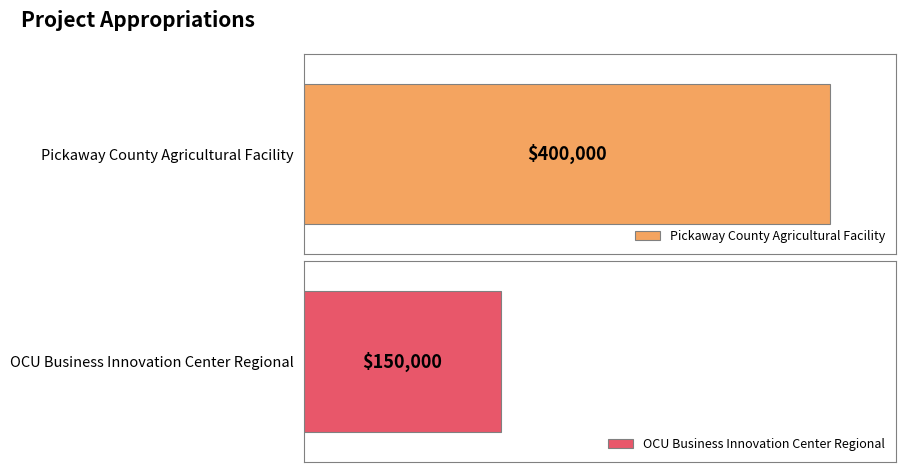

Between Pickaway County Agricultural Facility and OCU Business Innovation Center Regional, which is larger?

Pickaway County Agricultural Facility